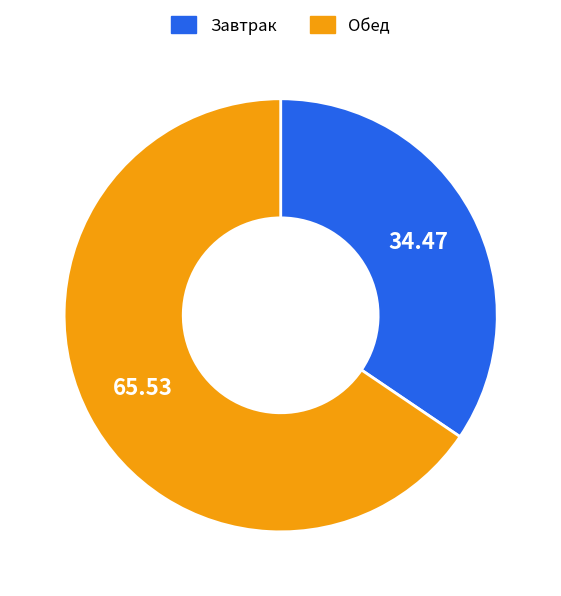

Count the number of slices in the pie.

2